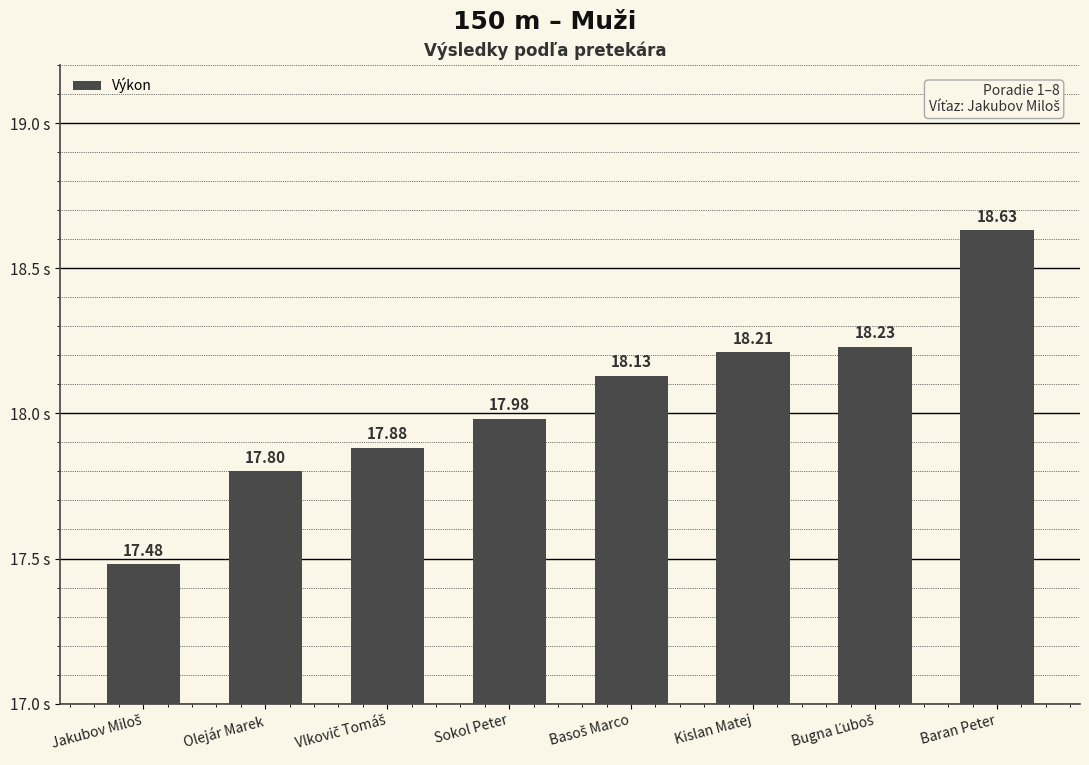

The value at Olejár Marek is 17.8. True or false?

True